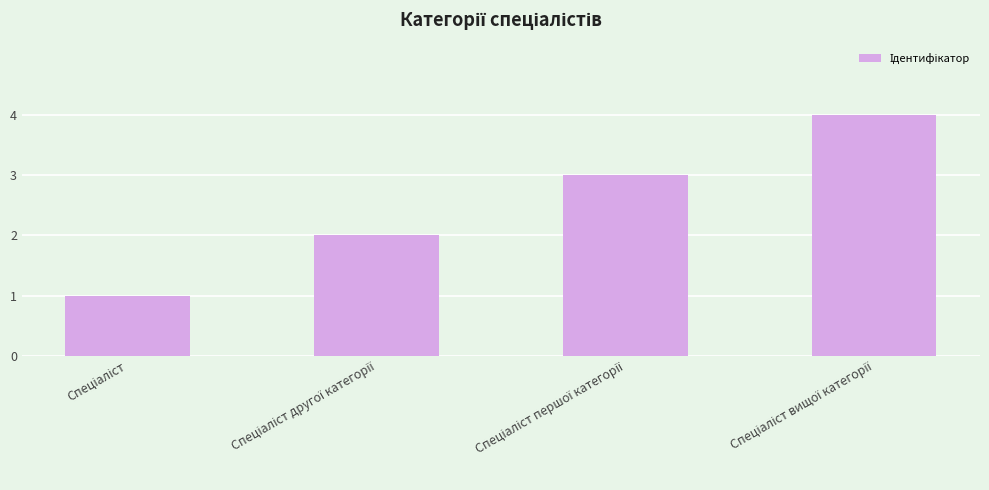

What is the sum of all values?

10